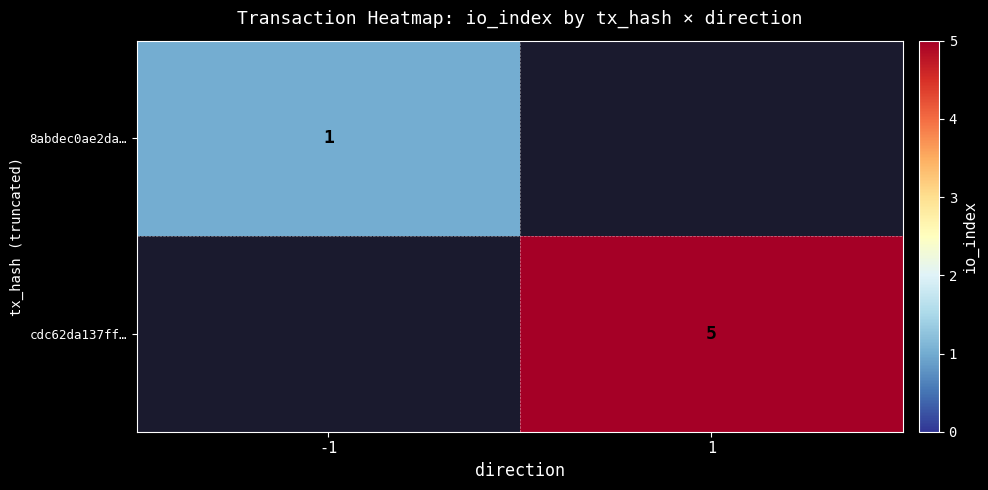

The cdc62da137ff… series shows 1 at 1. True or false?

False